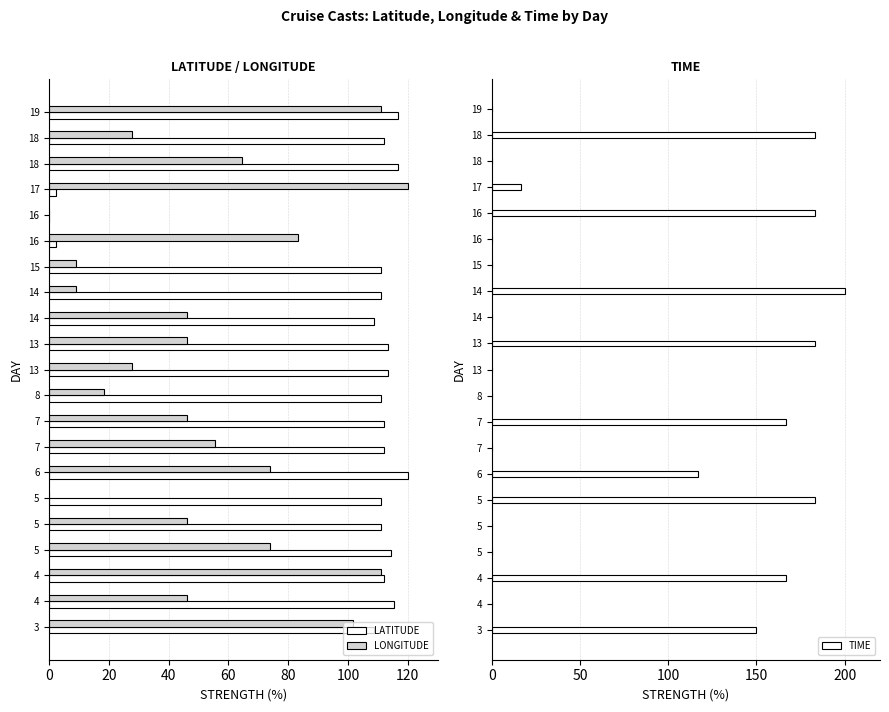

How many values in LATITUDE are above zero?

20